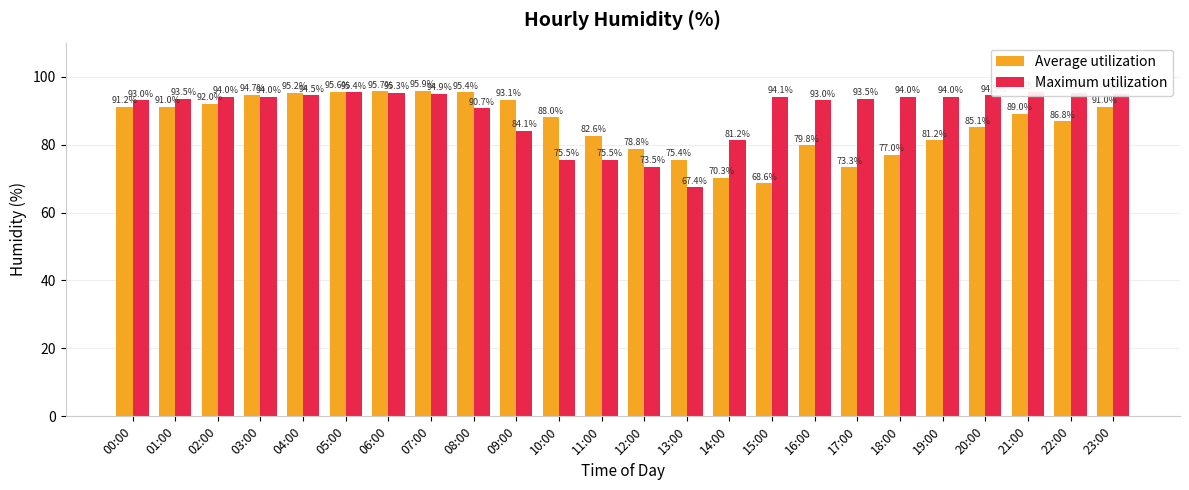

How many bars are there in each group?

2